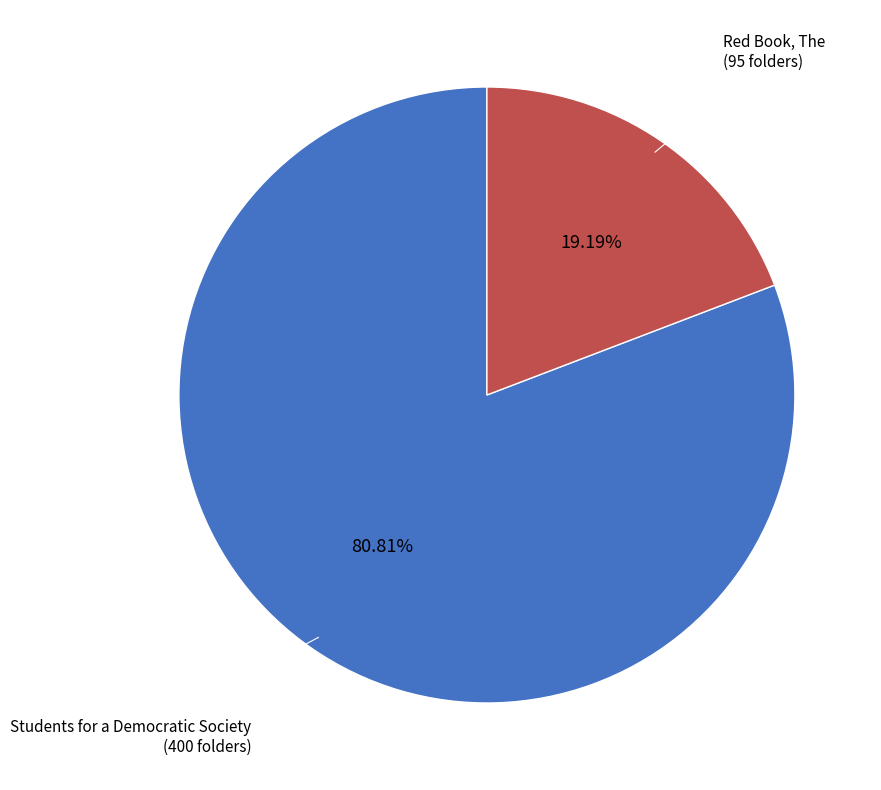

To the nearest percent, what is the difference between the largest and smallest slice percentages?

62%